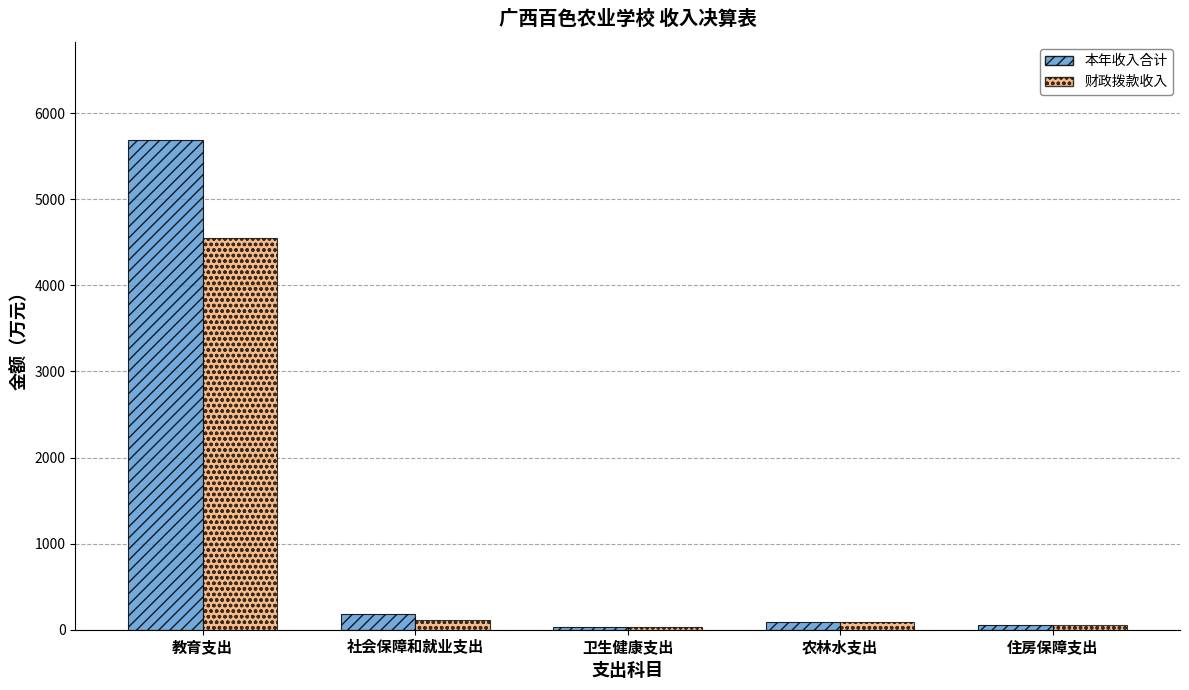

Where is 财政拨款收入 nearest to the value 2291?

社会保障和就业支出